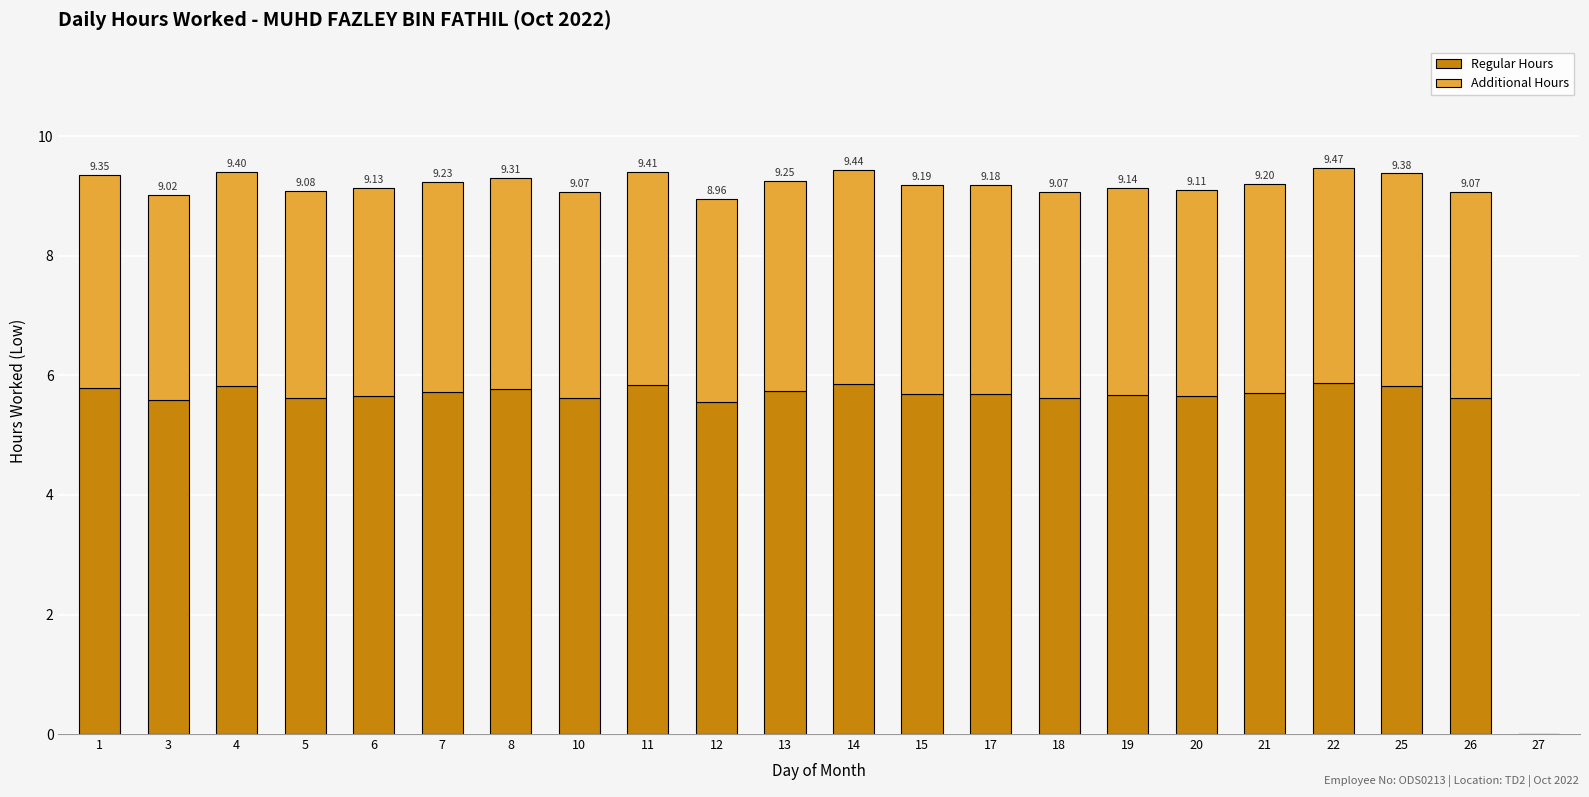

Rank the series by their maximum value, from lowest to highest.

Additional Hours, Regular Hours